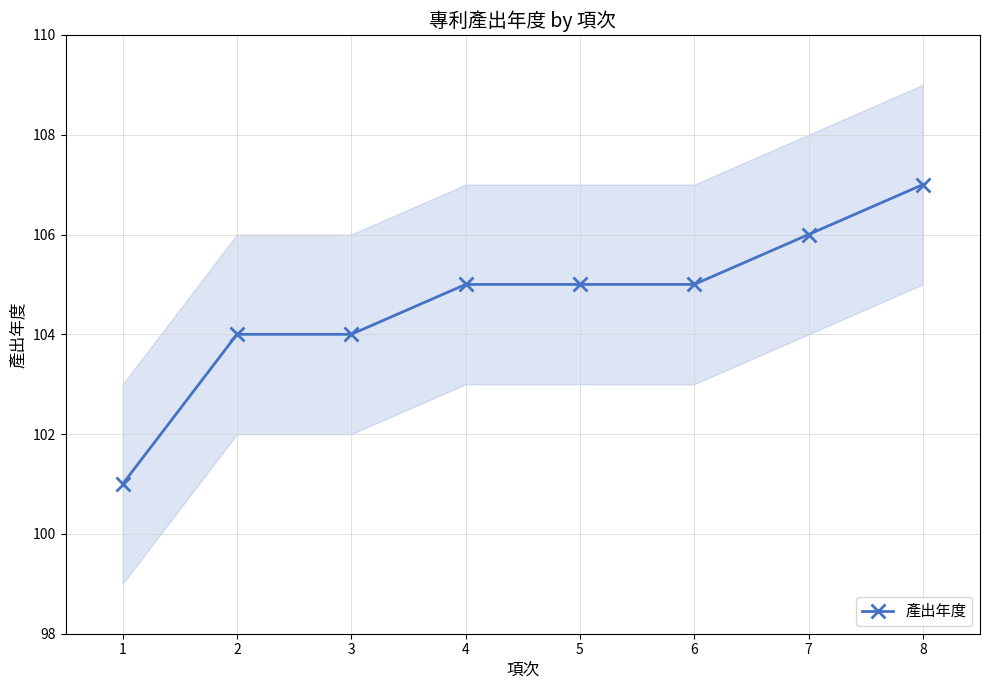

Is this an area chart (filled region under the line)?

No